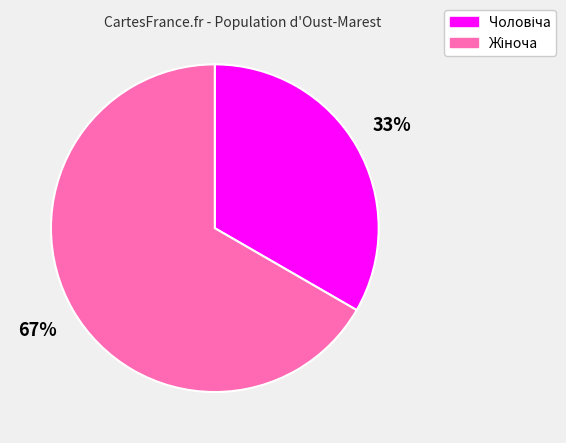

To the nearest percent, what is the average slice percentage?

50%